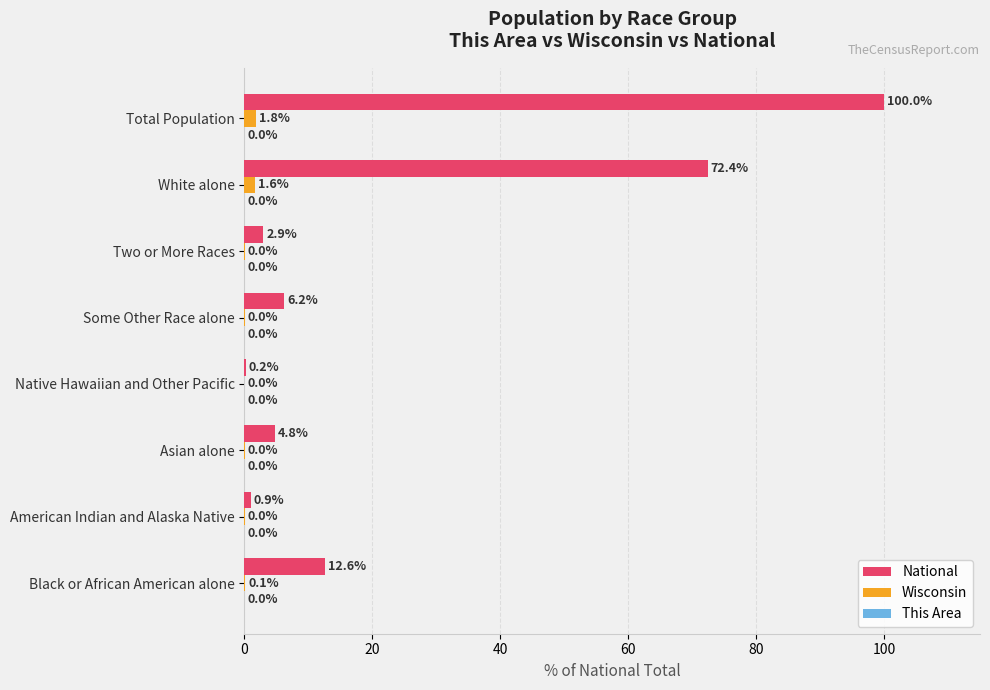

What is the maximum value for National?

100.0